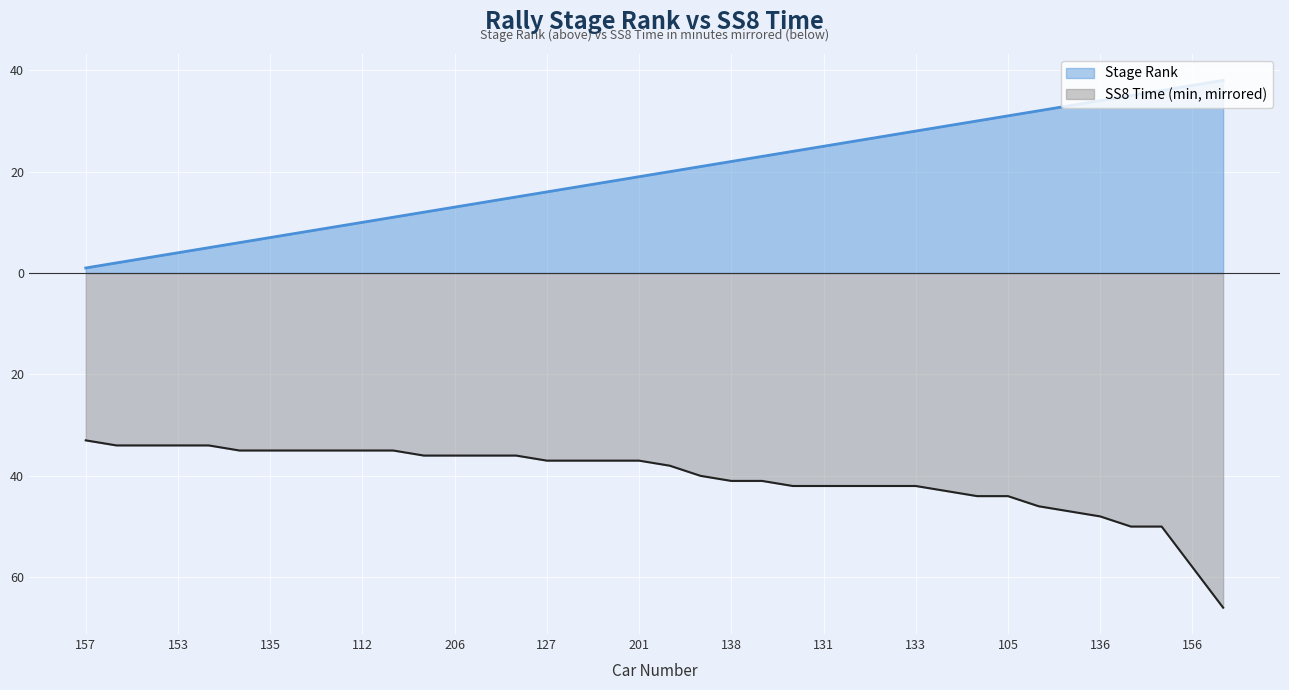

Between 165 and 203, which is larger?

165